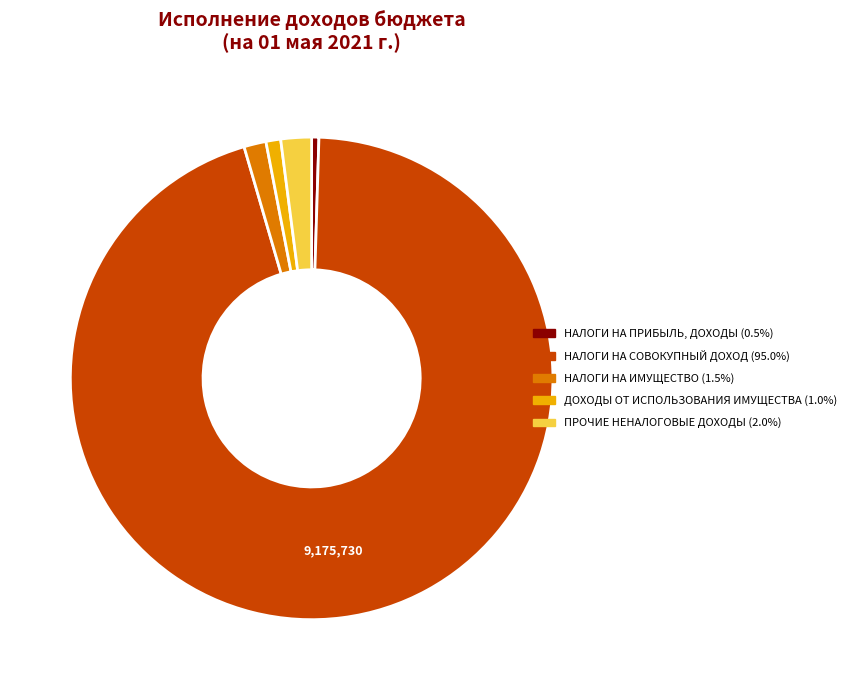

Count the number of slices in the pie.

5